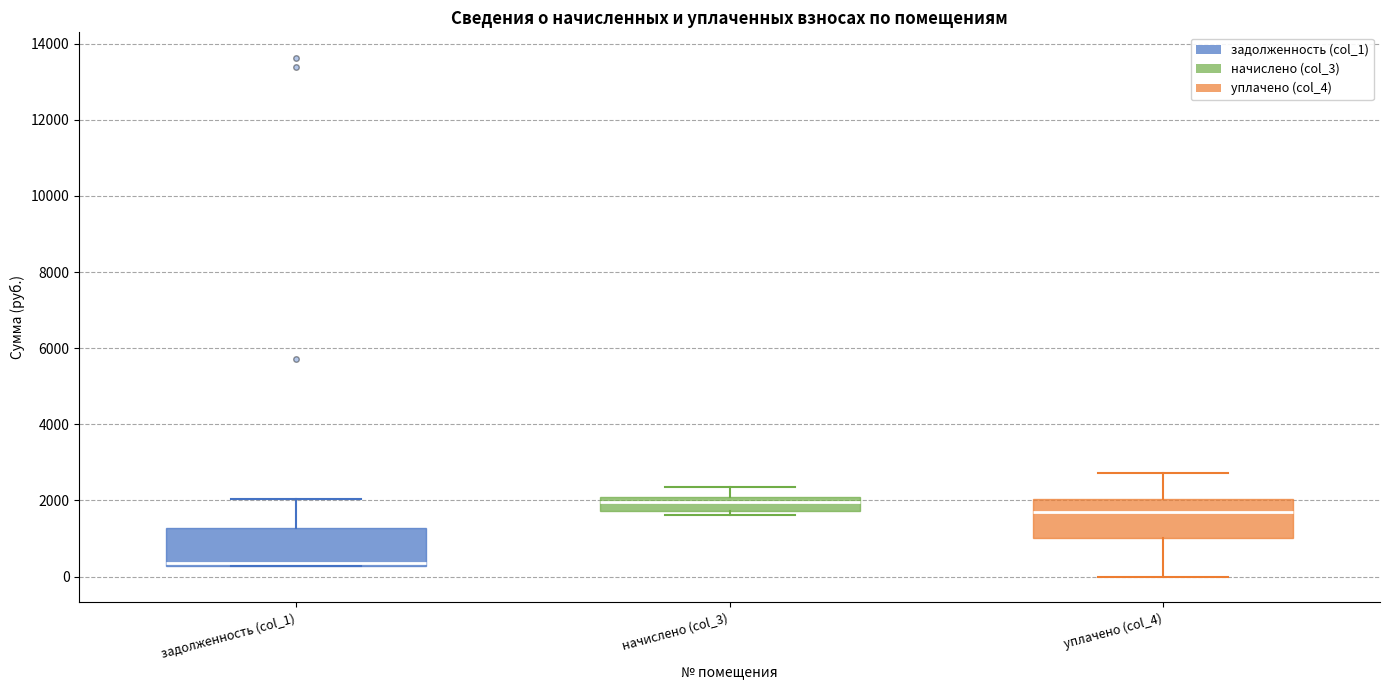

Which box has the highest median line?

начислено (col_3)